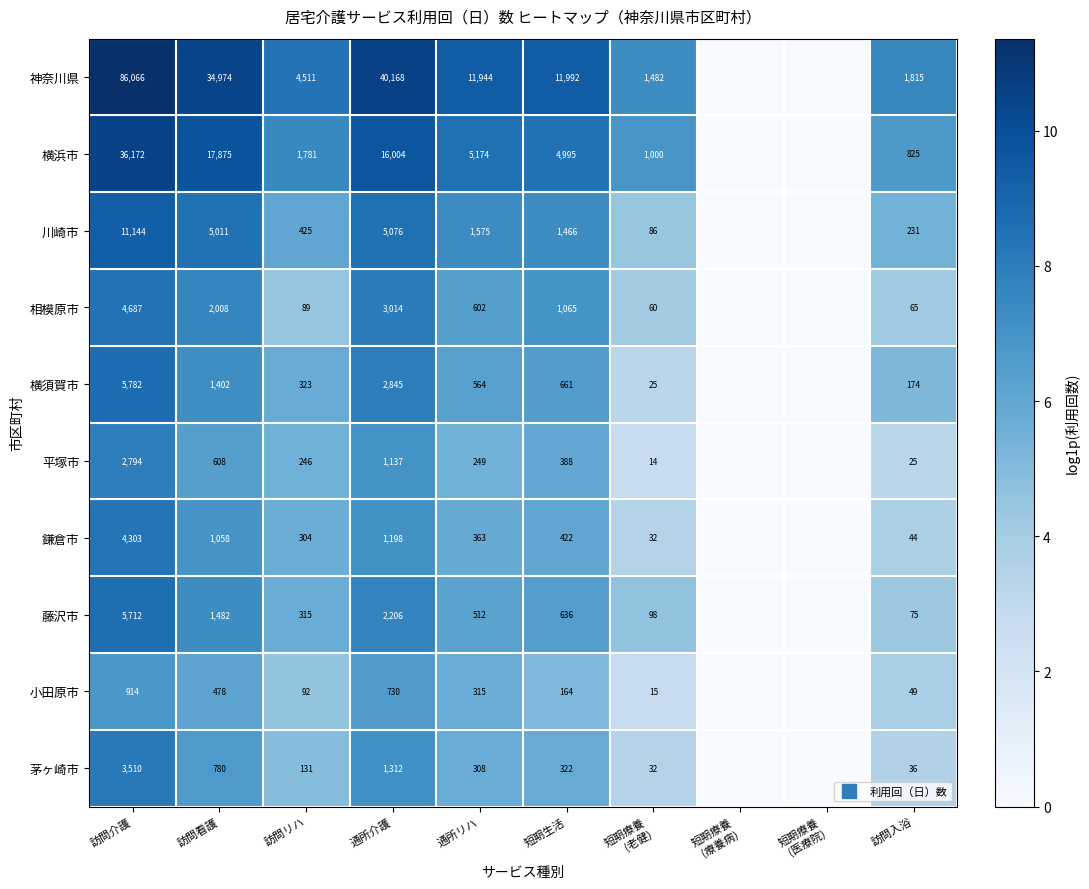

How many data points in 平塚市 are less than 5?

4